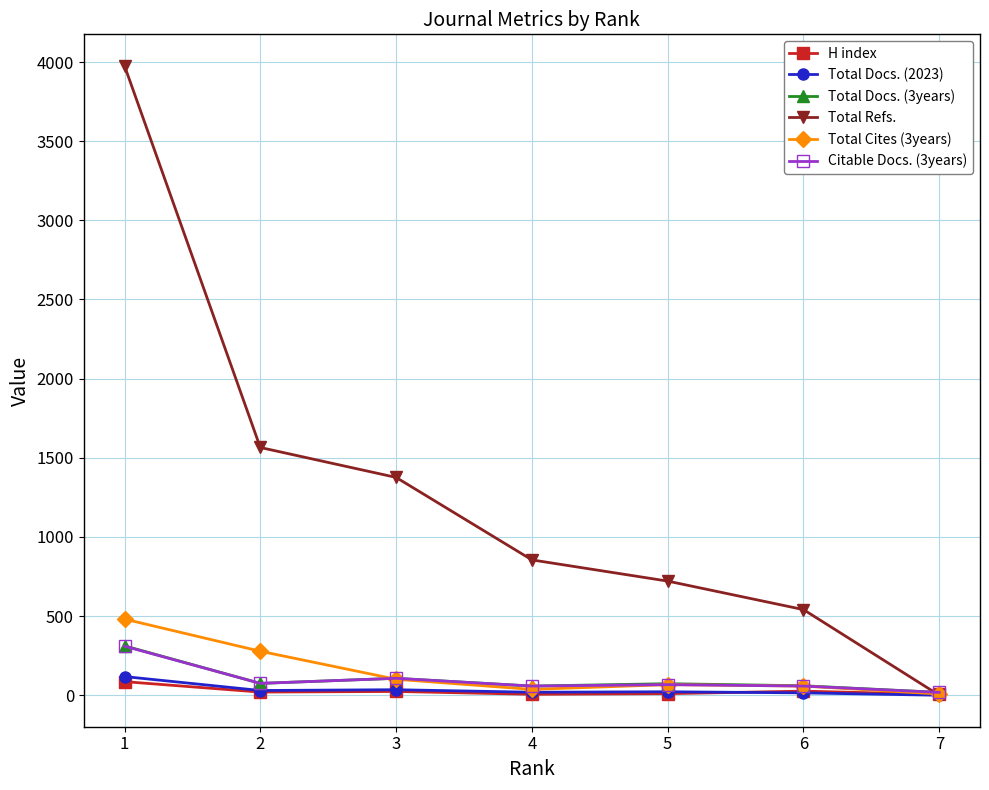

Count the number of data series in this chart.

6